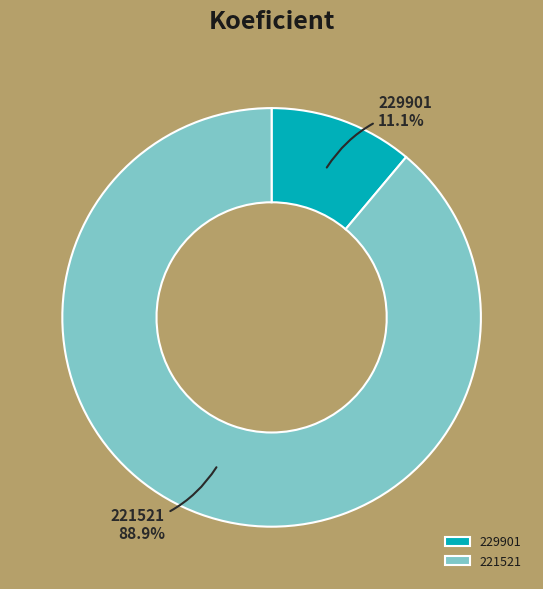

Which has a higher value, 221521 or 229901?

221521